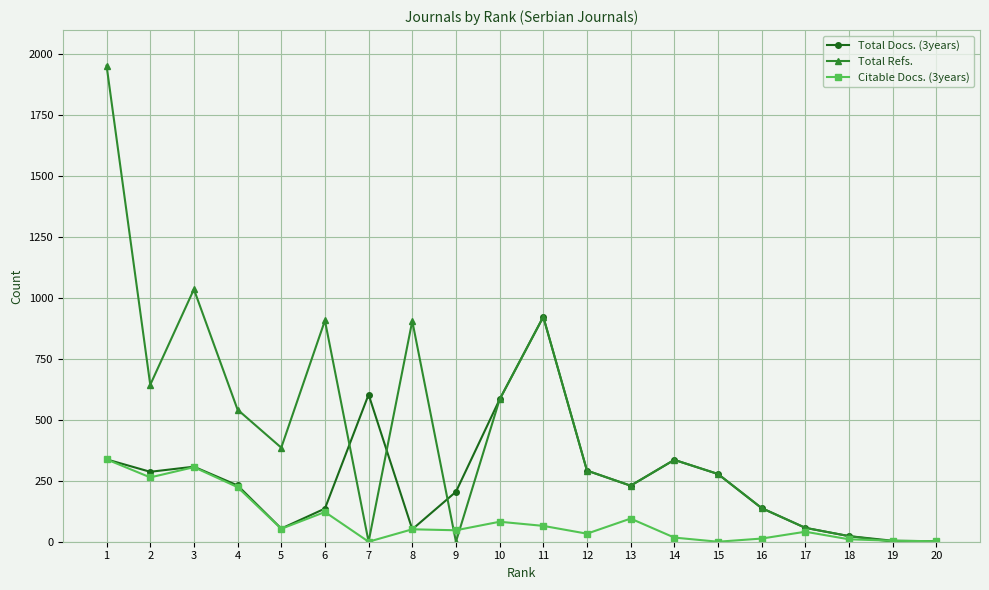

The value of Total Docs. (3years) at 4 is 231. True or false?

True